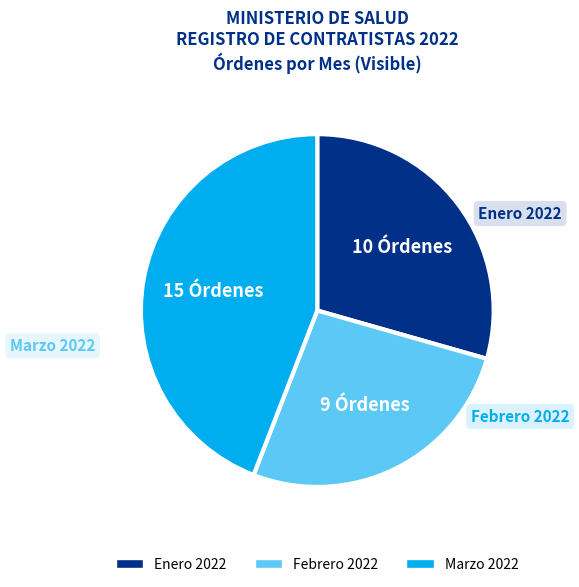

Is there any slice that represents more than half of the pie?

No